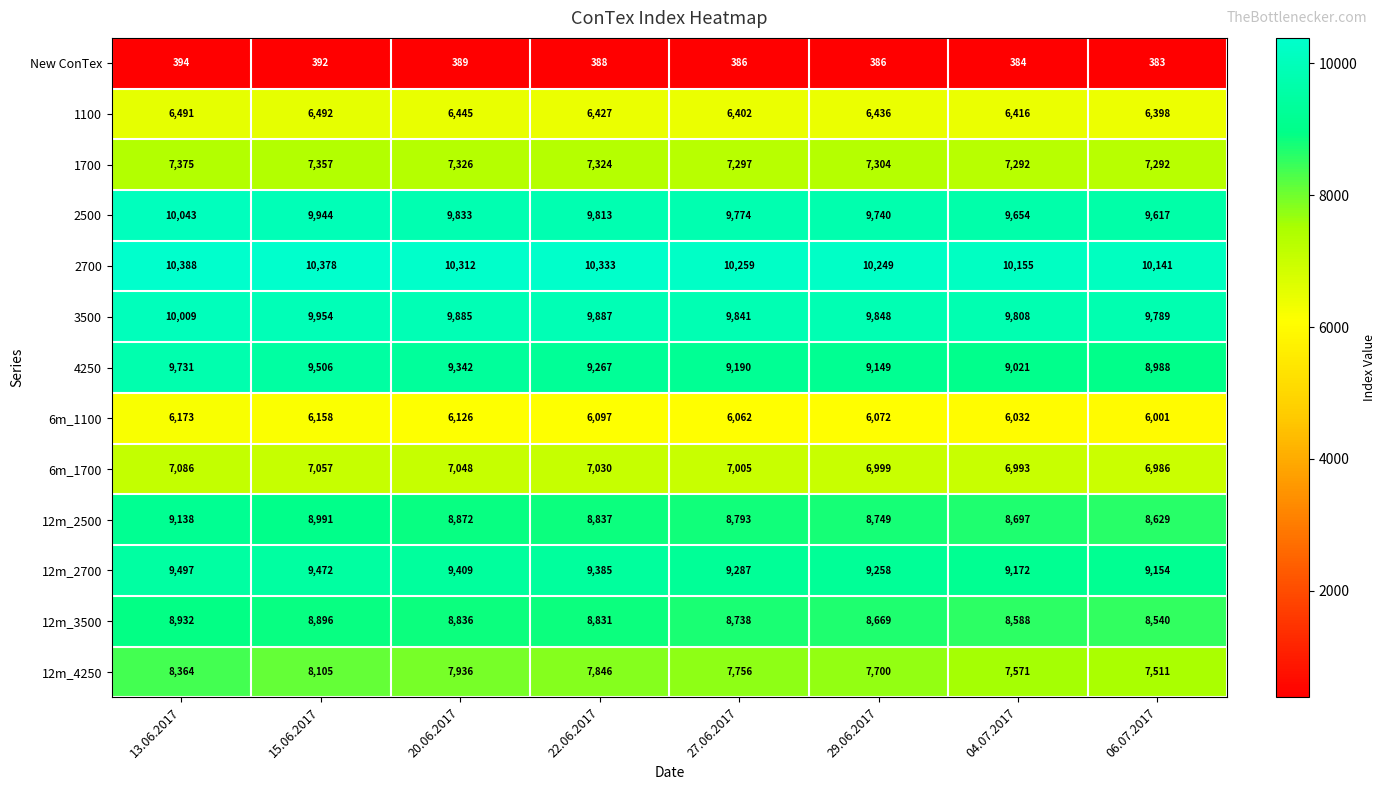

At how many categories does at least one series exceed 828?

8